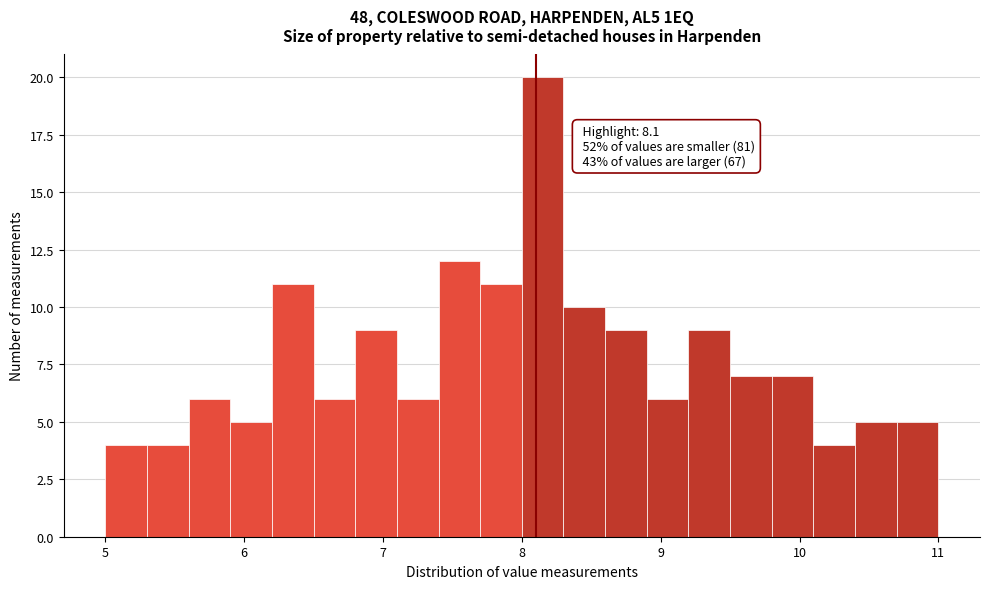

Read against the x-axis, roughly where is the centre of the tallest bar?

8.2